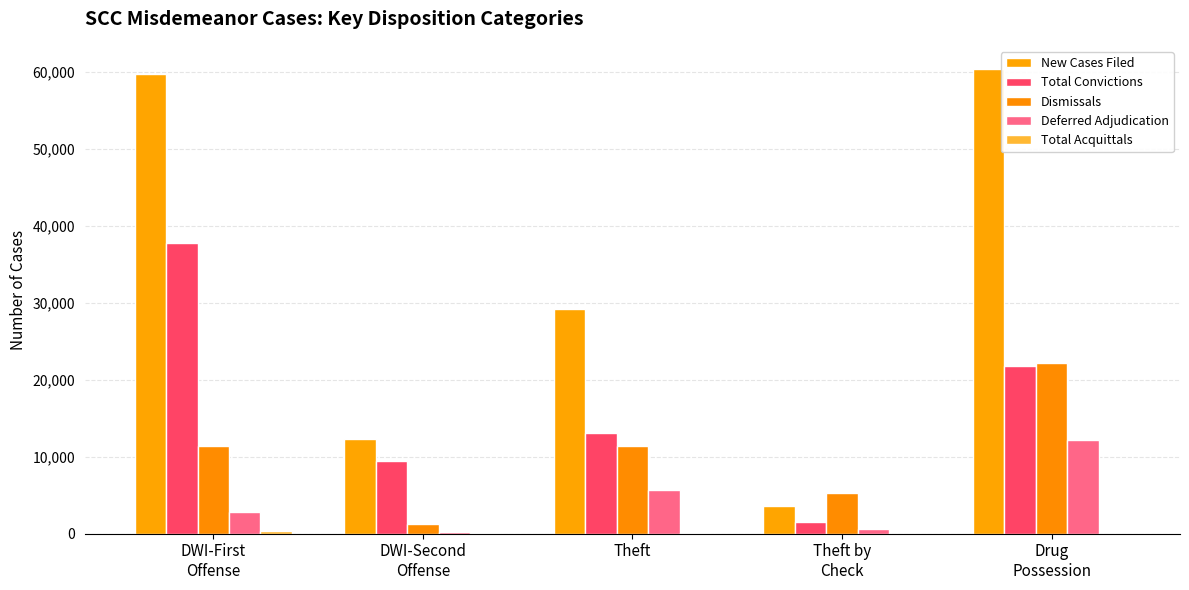

At which label does Dismissals first exceed 11347?

DWI-First
Offense